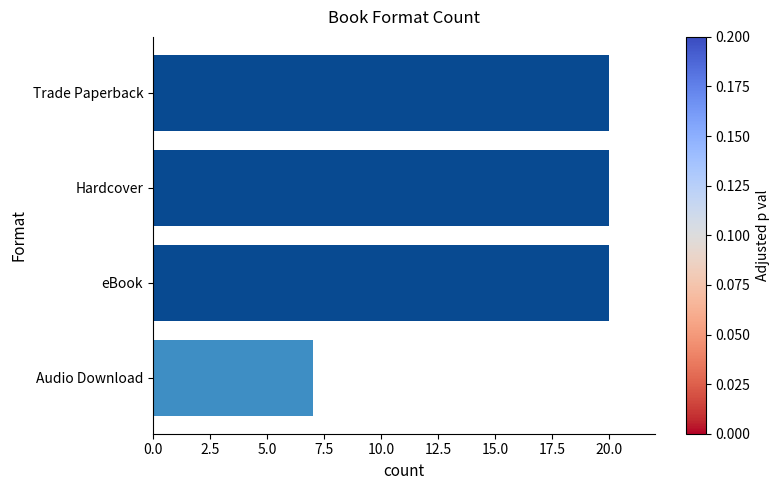

Count the number of data series in this chart.

1